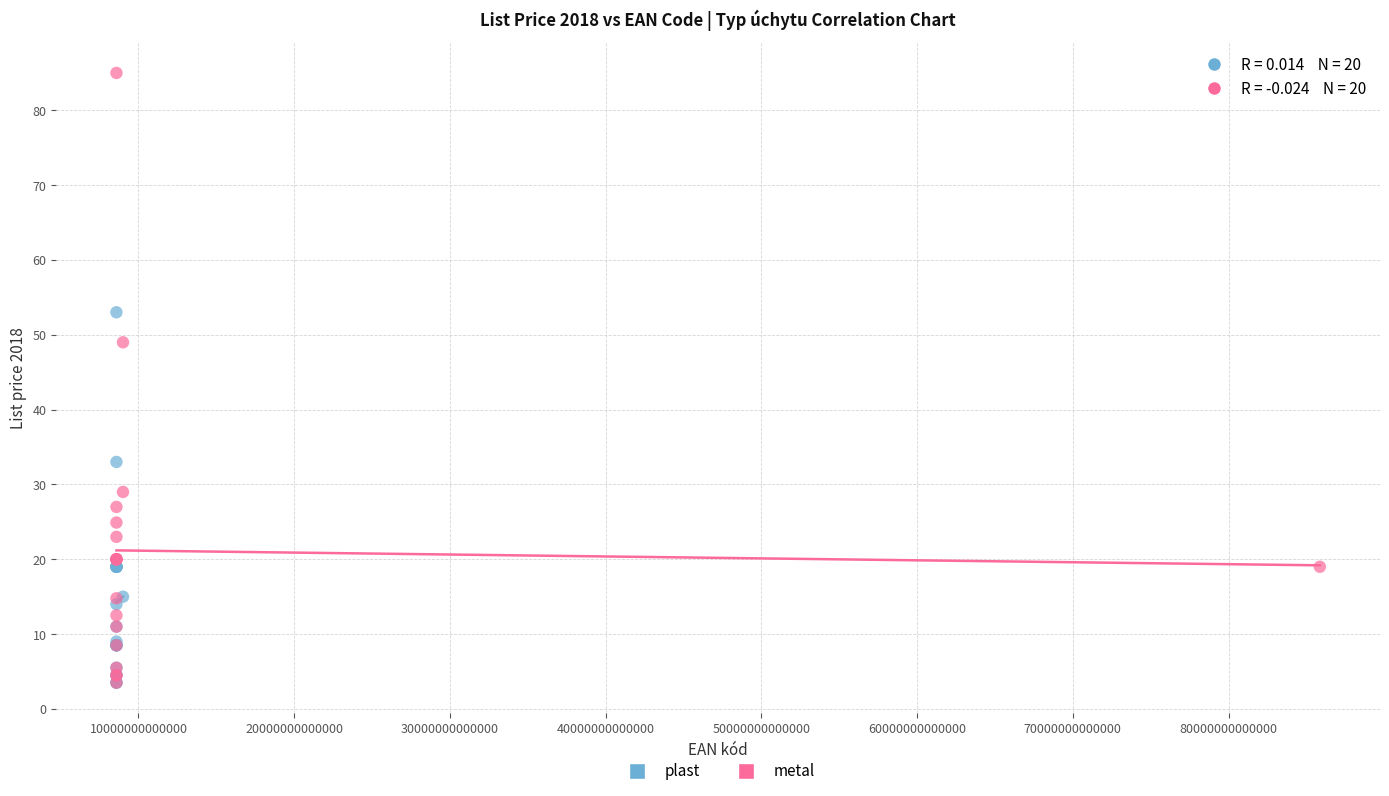

Which series contains the highest Y value?

metal